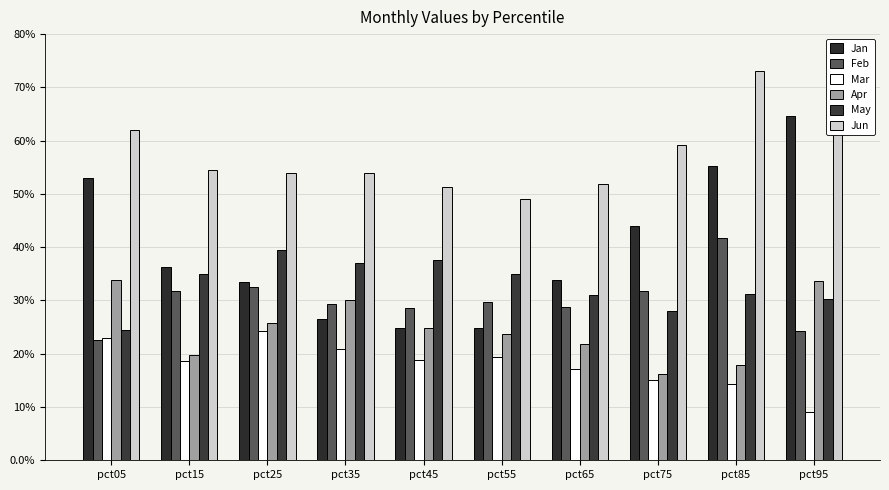

At pct15, list the series in order from smallest to largest.

Mar, Apr, Feb, May, Jan, Jun